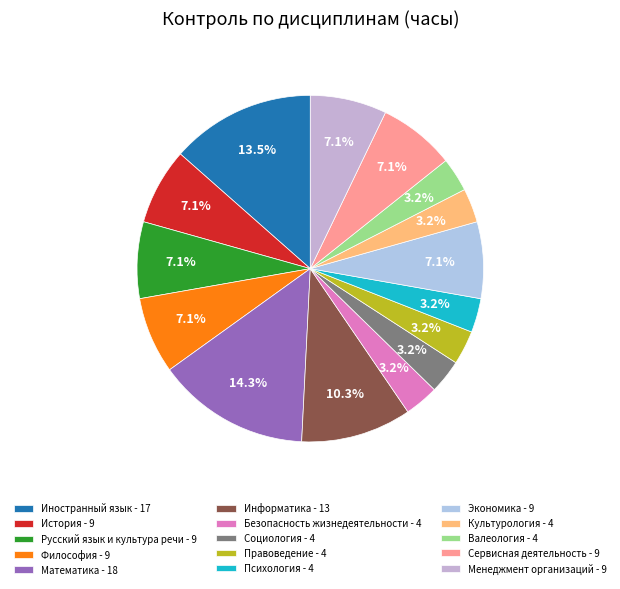

How many slices are in this pie chart?

15